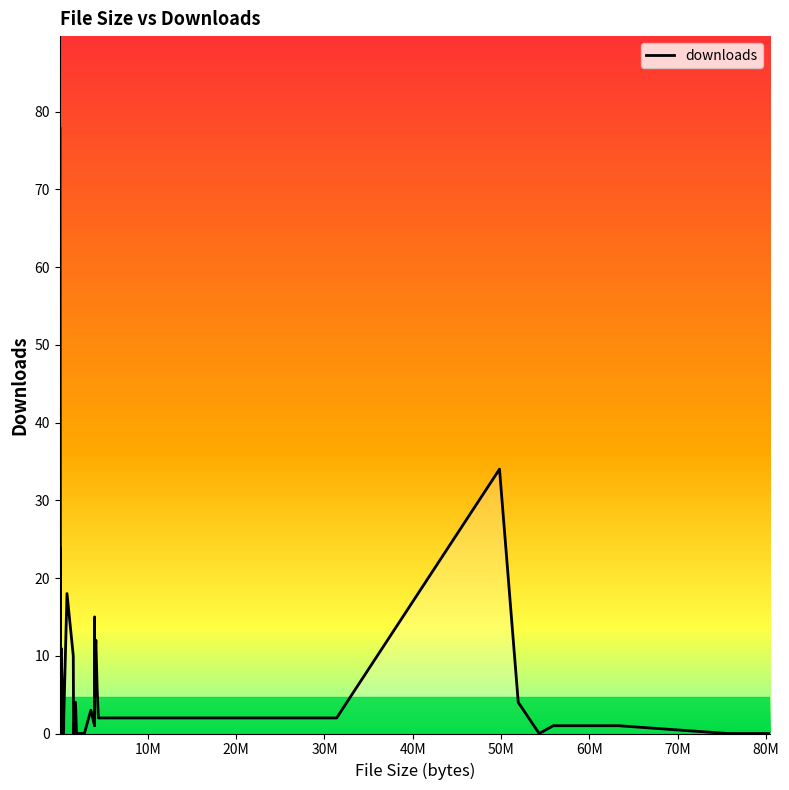

What is the maximum value shown in the chart?

78